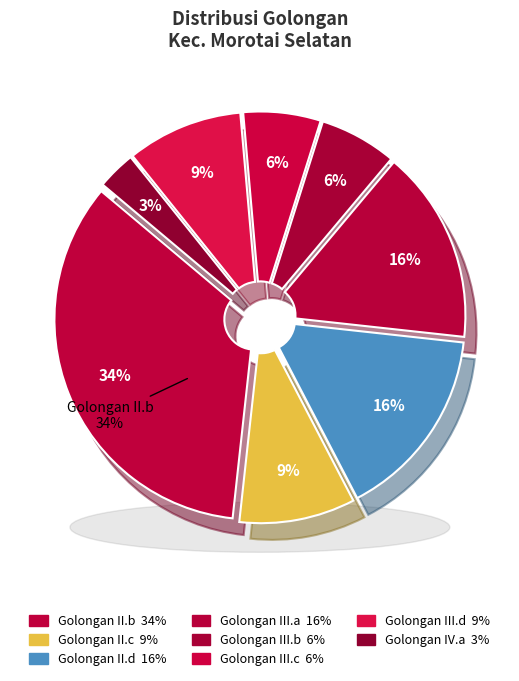

To the nearest percent, what is the difference between the Golongan II.b and Golongan IV.a slice percentages?

31%